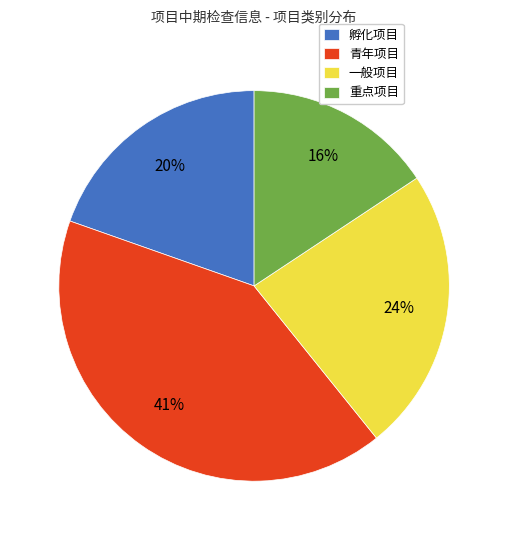

Rank the categories by value from highest to lowest.

青年项目, 一般项目, 孵化项目, 重点项目